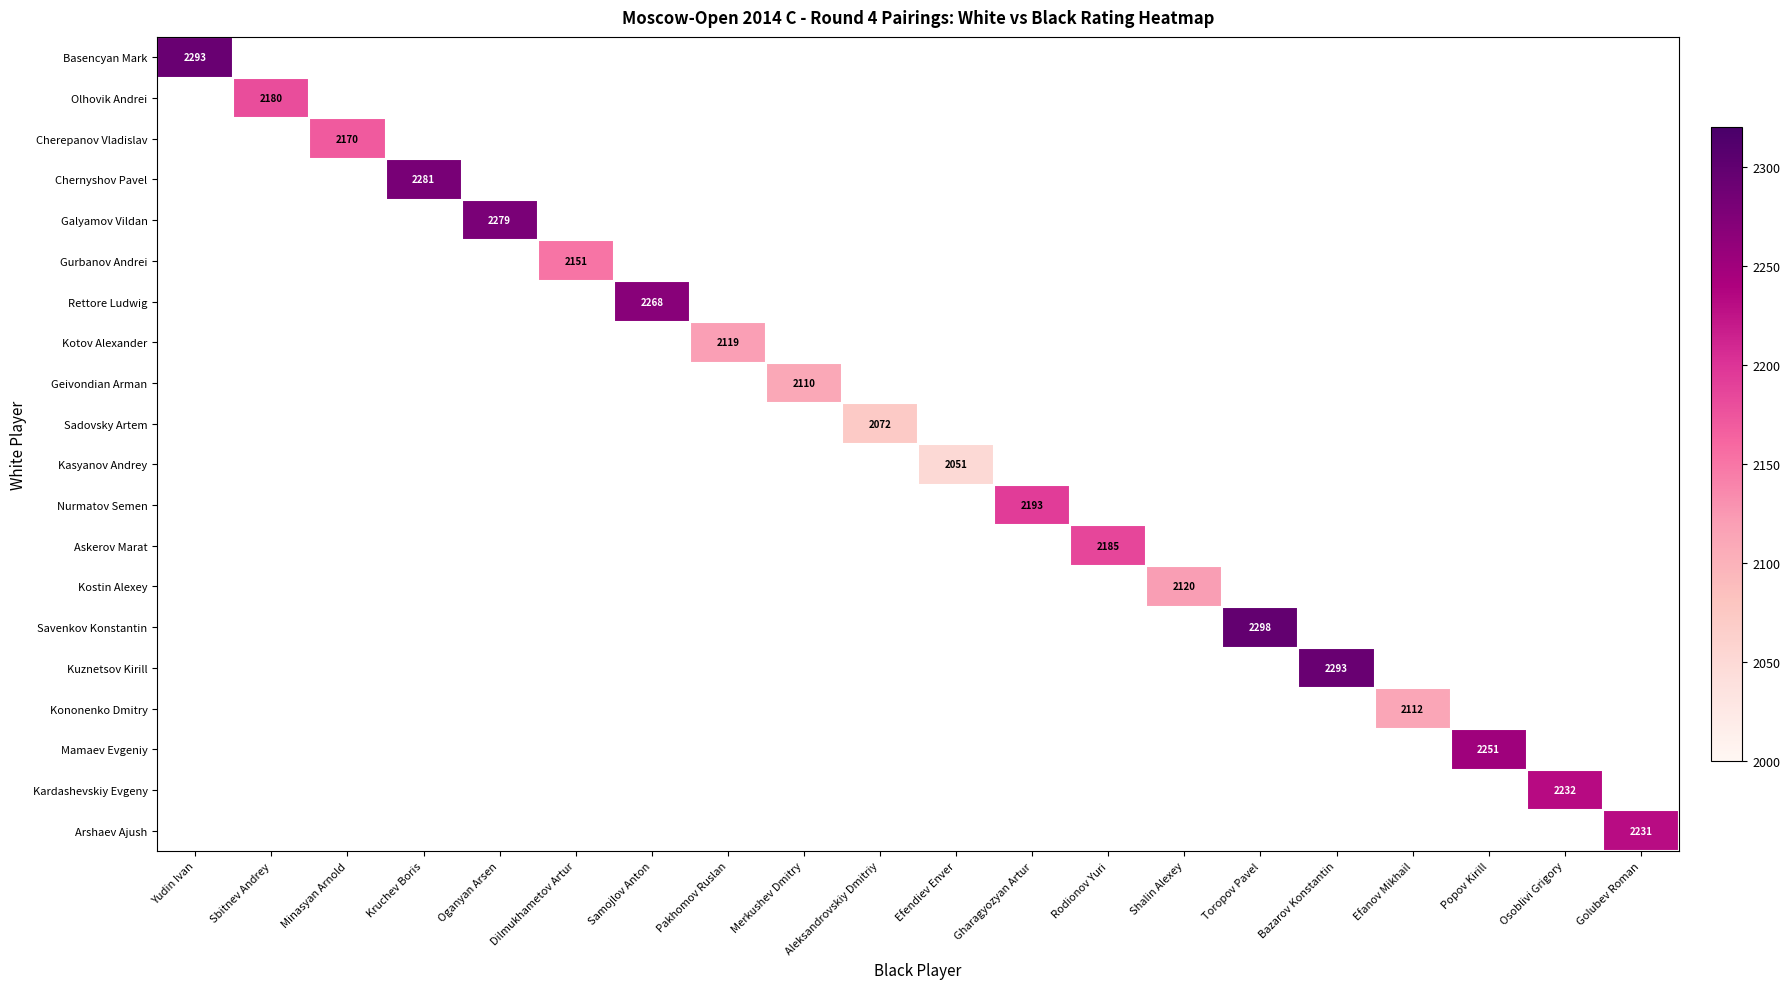

Is it true that Askerov Marat equals 2185 at Rodionov Yuri?

True